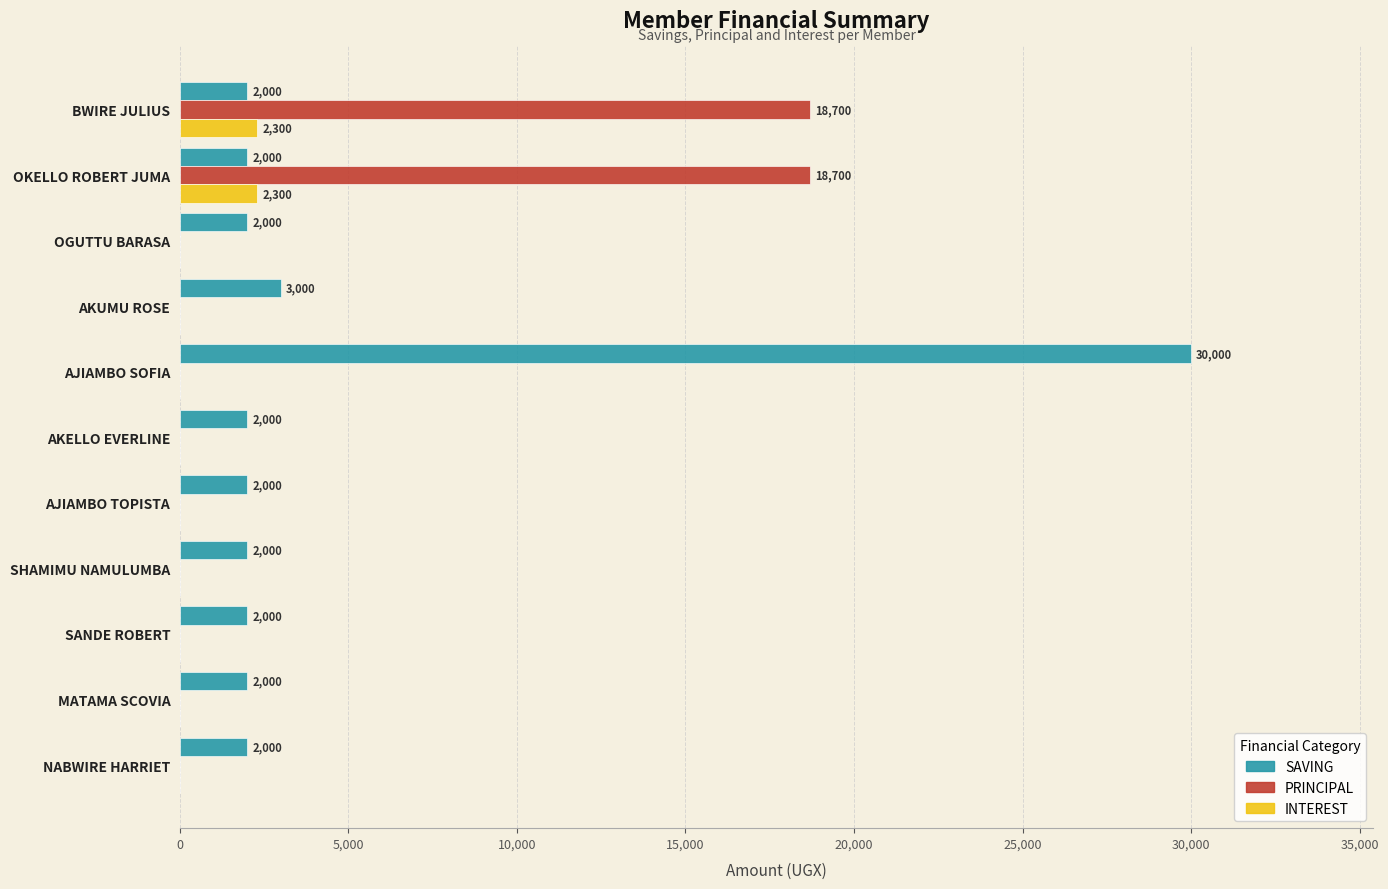

What is the total value across all series at OGUTTU BARASA?

2000